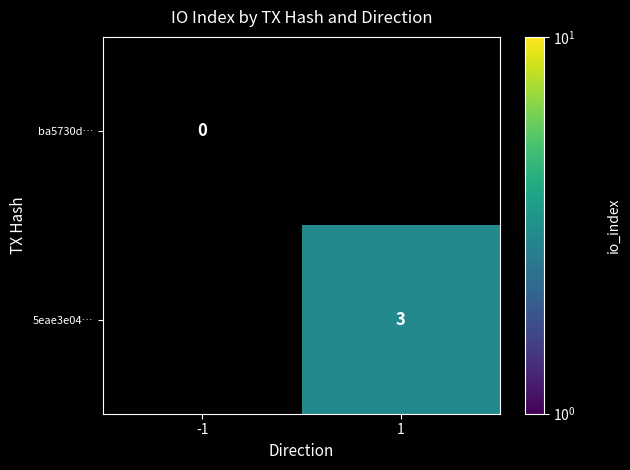

Is the value of 5eae3e04… at 1 greater than the value of ba5730d… at -1?

Yes